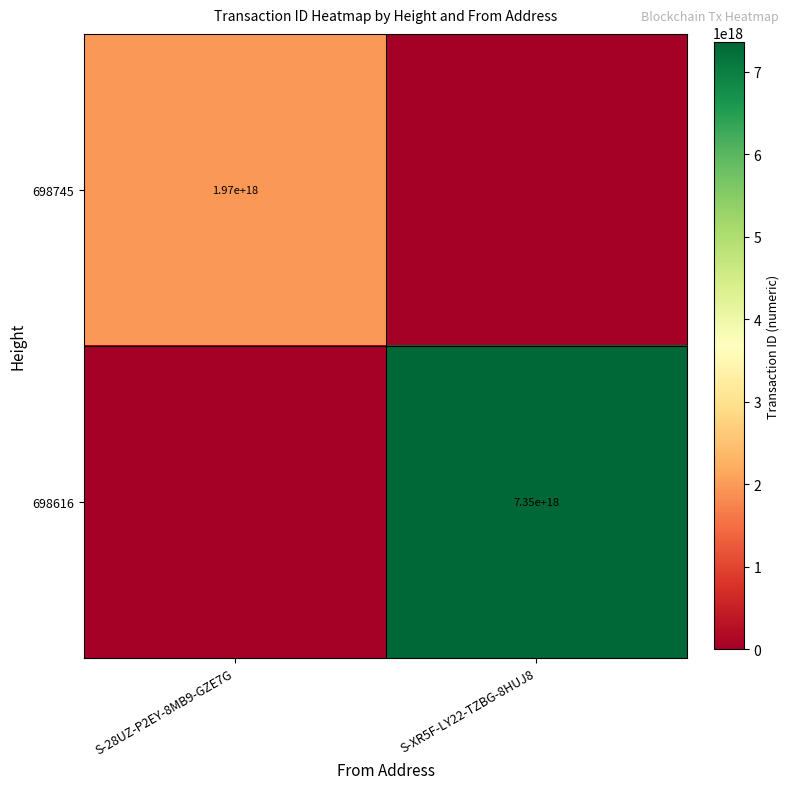

Is it true that 698745 equals 2638832337621485056 at S-28UZ-P2EY-8MB9-GZE7G?

False